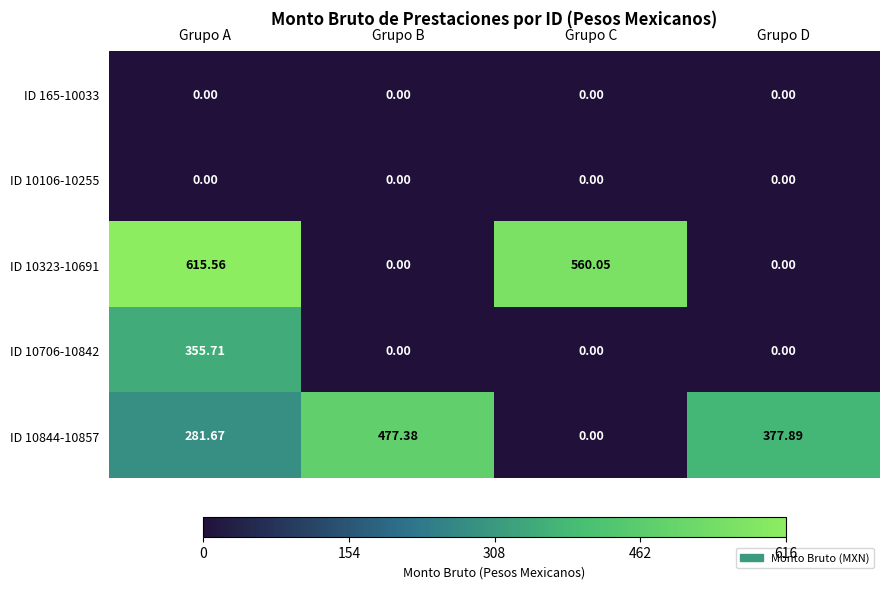

Which series has the largest range (max minus min)?

ID 10323-10691